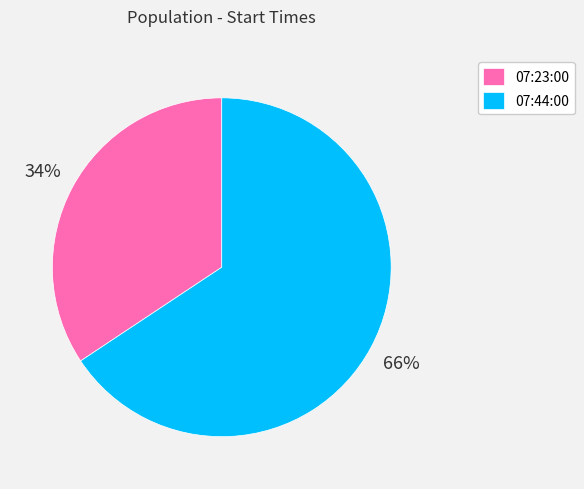

Is 07:44:00 the majority of the pie?

Yes